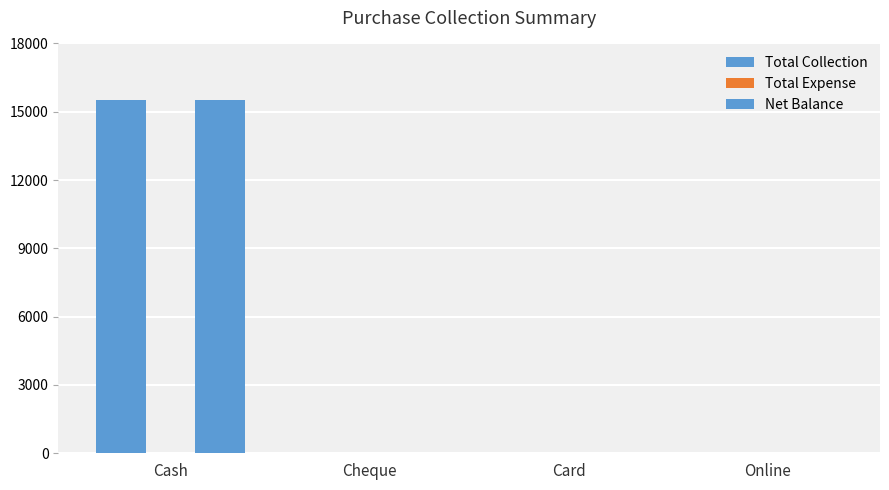

Are the bars horizontal?

No